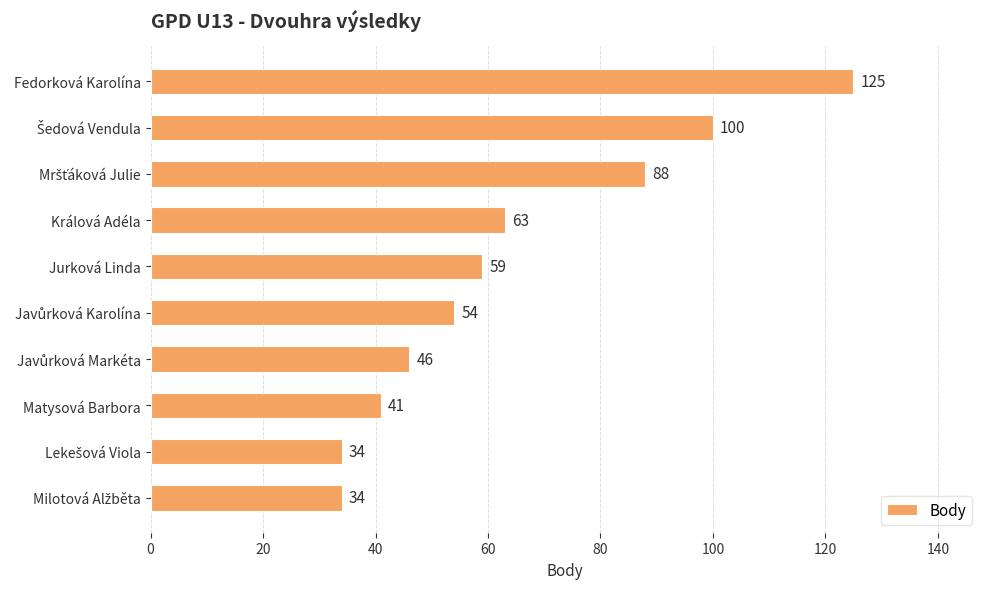

True or false: the data shows 125 at Fedorková Karolína.

True